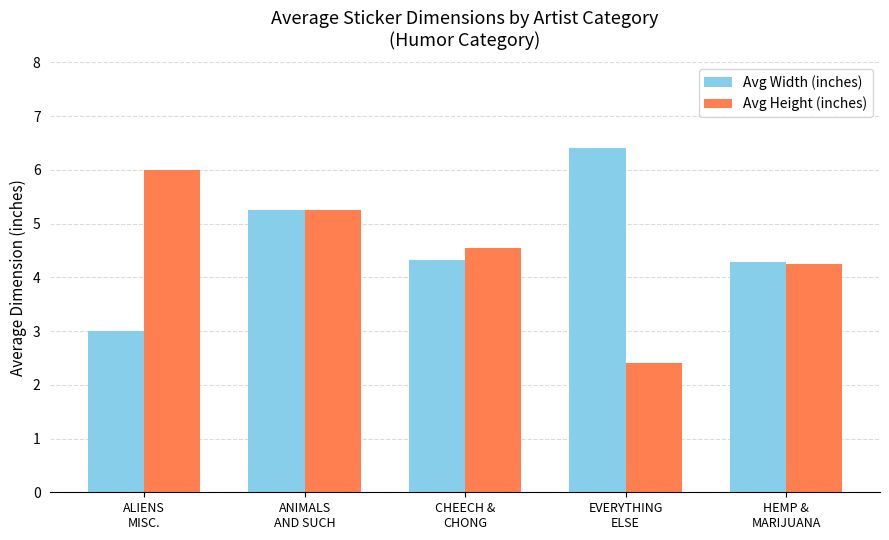

At how many categories does at least one series exceed 5?

3